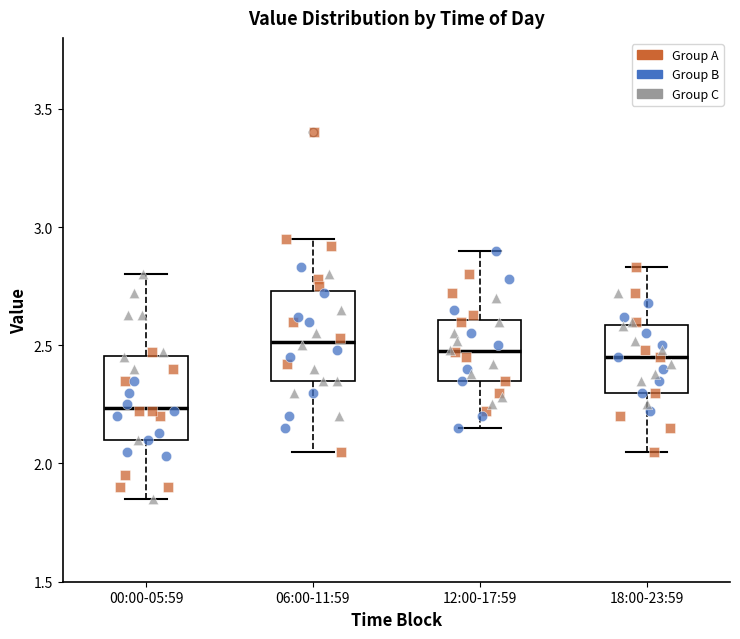

Reading left to right, read every box against the y-axis: the position of its median line, the range the box covers, and the ends of its whiskers. The values are not printed on the chart, so give them approximately, as read against the axis.

00:00-05:59: median 2.25, box 2.10 to 2.45, whiskers 1.85 to 2.80
06:00-11:59: median 2.50, box 2.35 to 2.75, whiskers 2.05 to 2.95
12:00-17:59: median 2.50, box 2.35 to 2.60, whiskers 2.15 to 2.90
18:00-23:59: median 2.45, box 2.30 to 2.60, whiskers 2.05 to 2.85